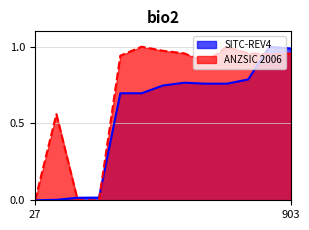

How many lines are shown in the chart?

2